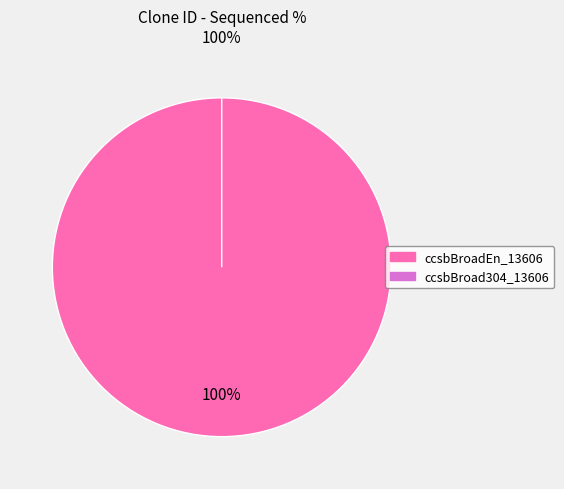

What percentage do ccsbBroad304_13606 and ccsbBroadEn_13606 together represent?

100.0%